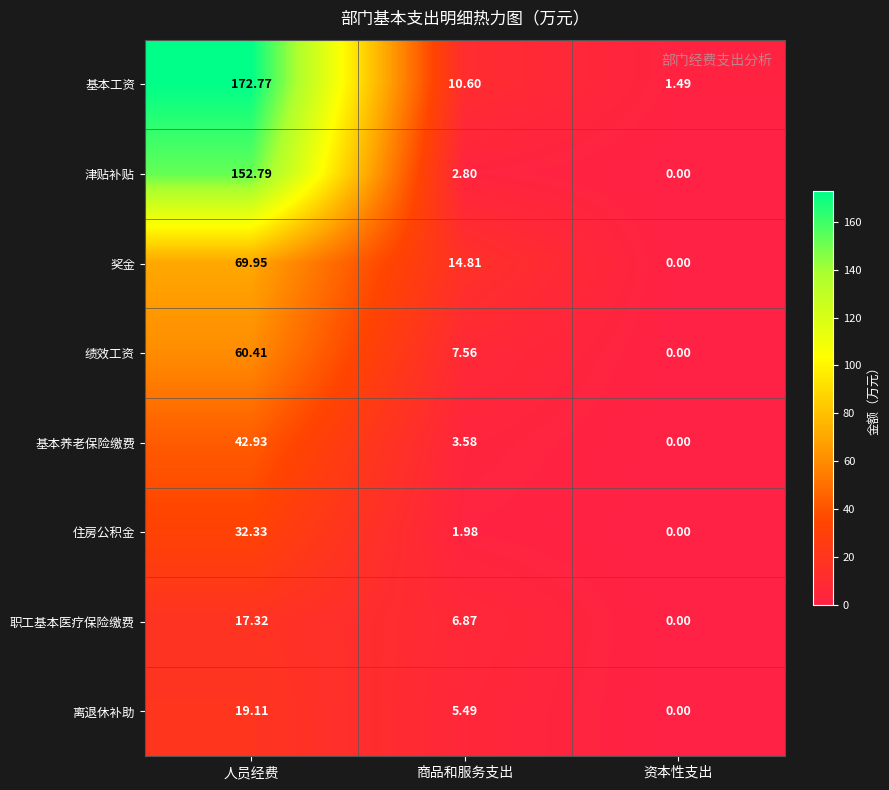

At which label does 奖金 reach its peak?

人员经费